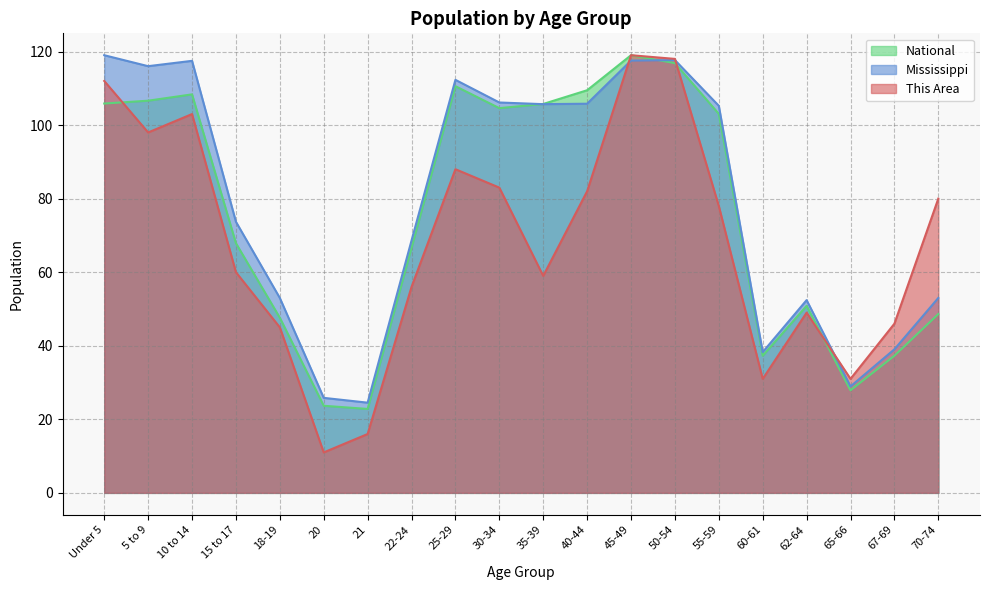

Rank the categories by National value from lowest to highest.

21, 20, 65-66, 60-61, 67-69, 18-19, 70-74, 62-64, 22-24, 15 to 17, 55-59, 30-34, 35-39, Under 5, 5 to 9, 10 to 14, 40-44, 25-29, 50-54, 45-49